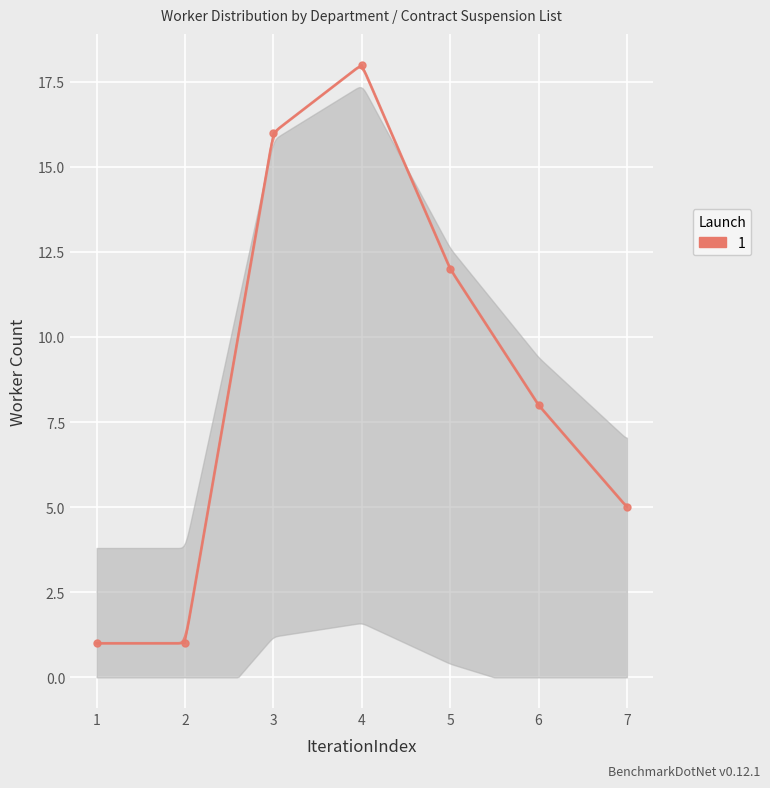

Approximately how many times larger is the value at 1 compared to 6?

0.1